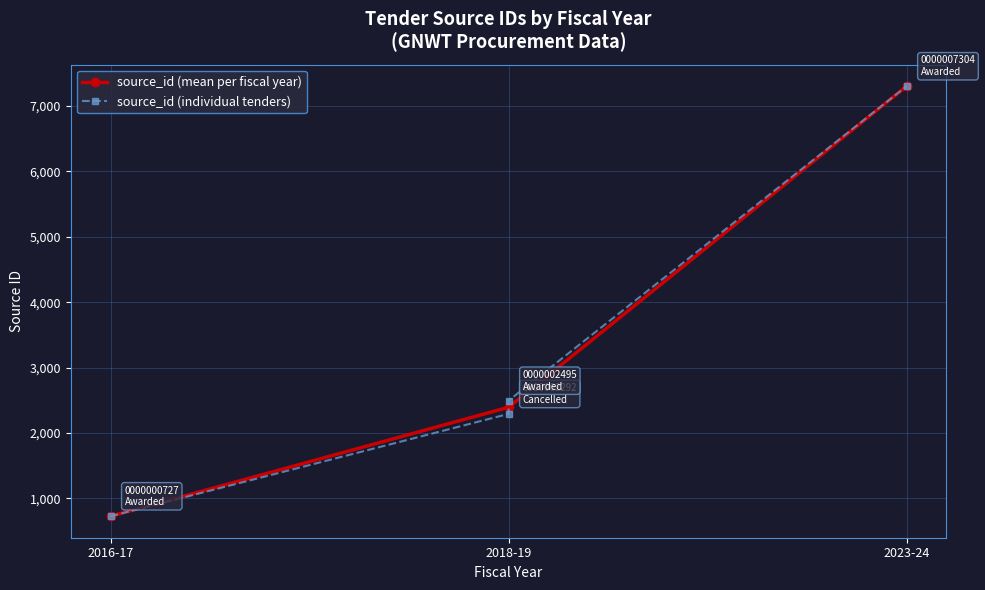

What is the sum of all values?

12818